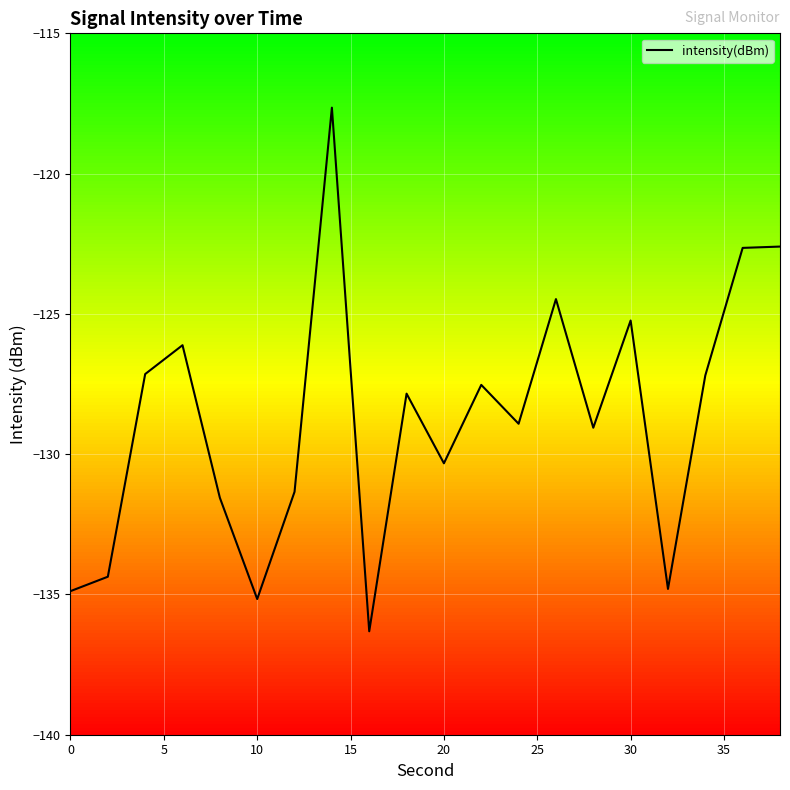

What is the minimum value for intensity(dBm)?

-136.3